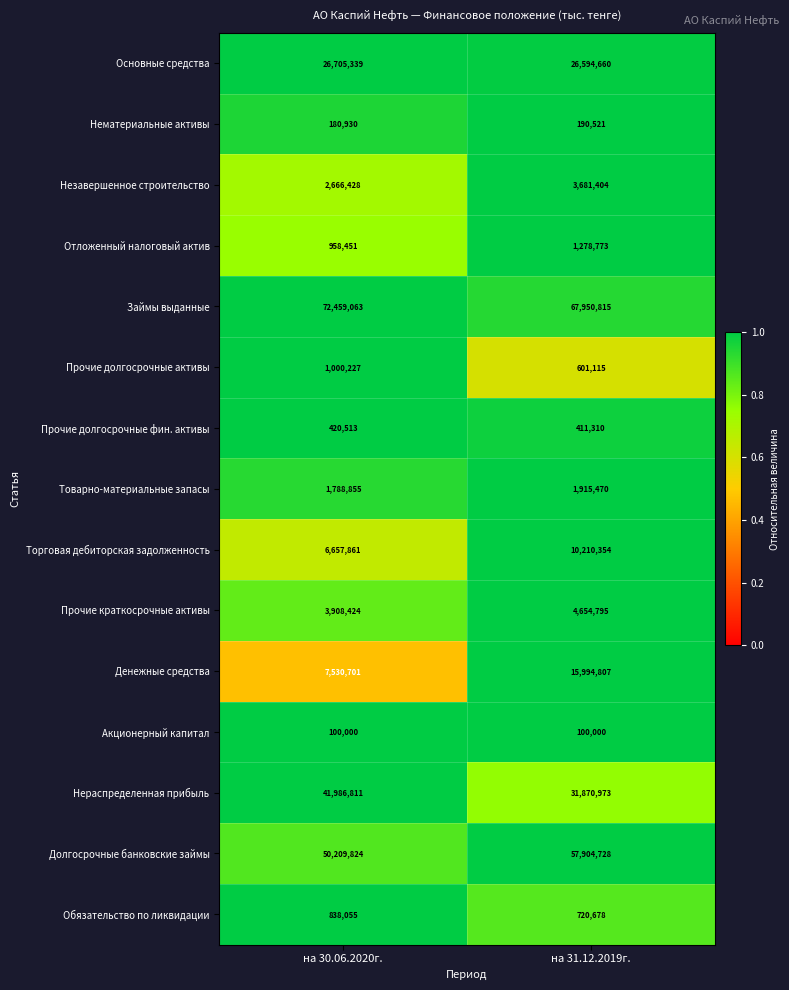

The value of Торговая дебиторская задолженность at на 30.06.2020г. is 6657861. True or false?

True